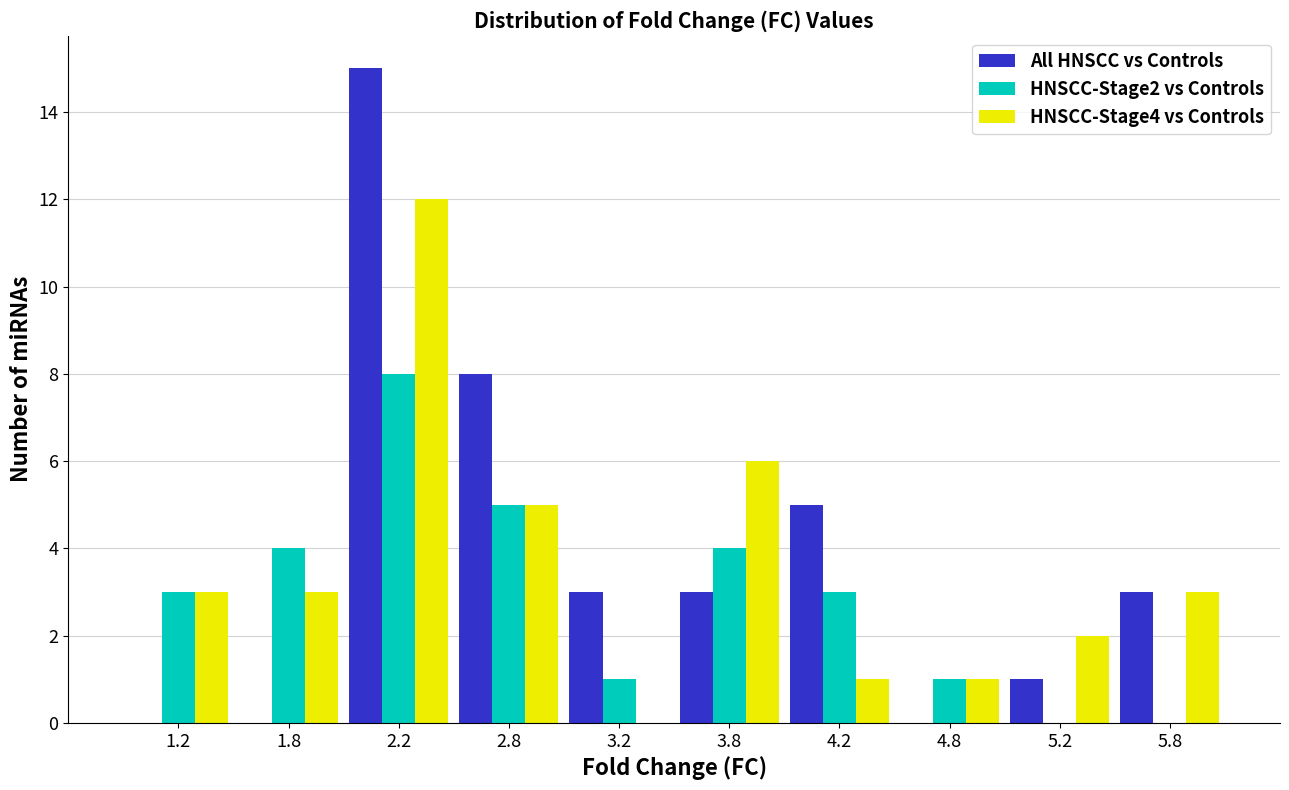

Reading left to right, transcribe this chart: for each range on the x-axis, give the height of each series' bar. The values are not printed on the chart, so give them approximately, as read against the axis.

1.0 to 1.5: All HNSCC vs Controls=0	HNSCC-Stage2 vs Controls=3	HNSCC-Stage4 vs Controls=3
1.5 to 2.0: All HNSCC vs Controls=0	HNSCC-Stage2 vs Controls=4	HNSCC-Stage4 vs Controls=3
2.0 to 2.5: All HNSCC vs Controls=15	HNSCC-Stage2 vs Controls=8	HNSCC-Stage4 vs Controls=12
2.5 to 3.0: All HNSCC vs Controls=8	HNSCC-Stage2 vs Controls=5	HNSCC-Stage4 vs Controls=5
3.0 to 3.5: All HNSCC vs Controls=3	HNSCC-Stage2 vs Controls=1	HNSCC-Stage4 vs Controls=0
3.5 to 4.0: All HNSCC vs Controls=3	HNSCC-Stage2 vs Controls=4	HNSCC-Stage4 vs Controls=6
4.0 to 4.5: All HNSCC vs Controls=5	HNSCC-Stage2 vs Controls=3	HNSCC-Stage4 vs Controls=1
4.5 to 5.0: All HNSCC vs Controls=0	HNSCC-Stage2 vs Controls=1	HNSCC-Stage4 vs Controls=1
5.0 to 5.5: All HNSCC vs Controls=1	HNSCC-Stage2 vs Controls=0	HNSCC-Stage4 vs Controls=2
5.5 to 6.0: All HNSCC vs Controls=3	HNSCC-Stage2 vs Controls=0	HNSCC-Stage4 vs Controls=3